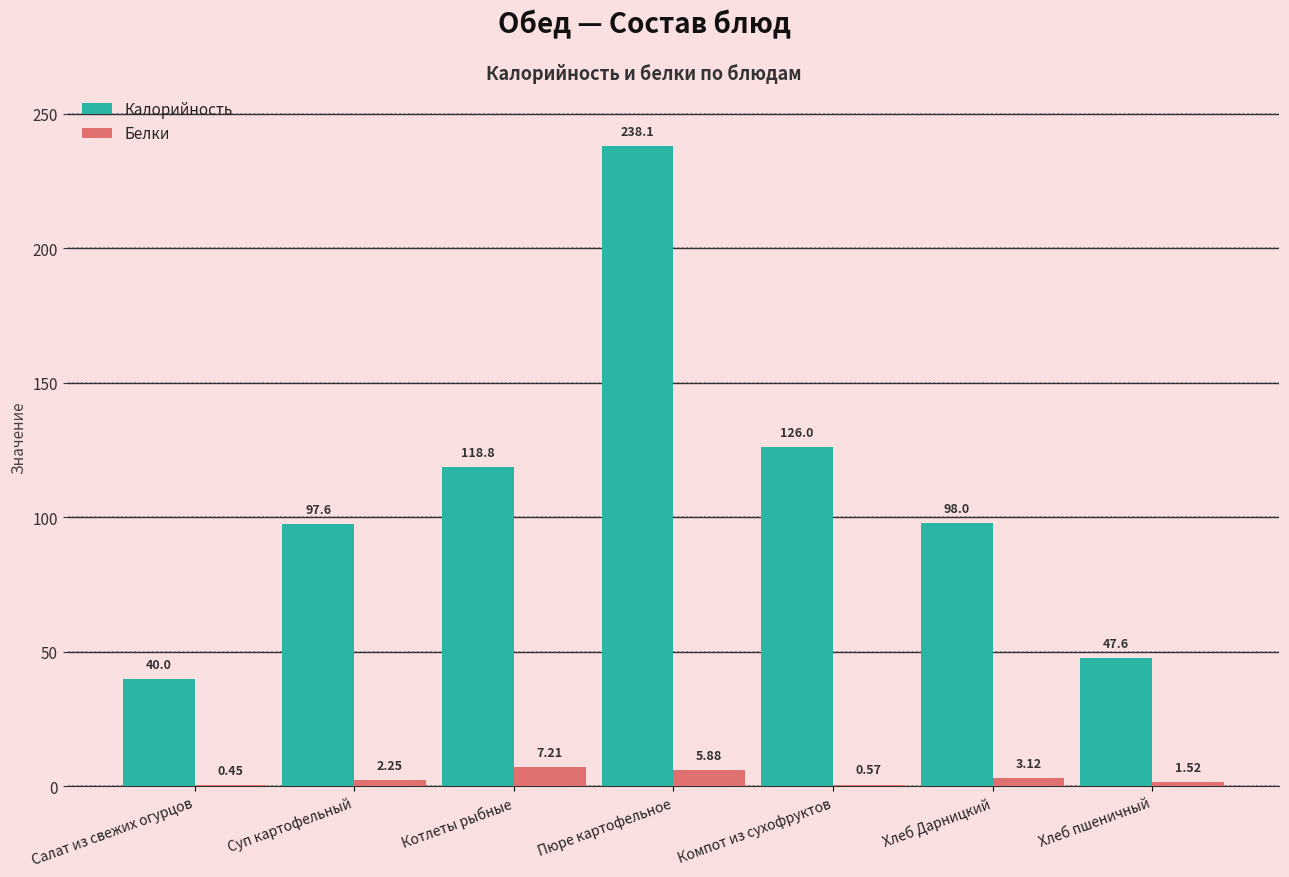

What is the sum of the Калорийность values at Хлеб Дарницкий and Суп картофельный?

195.6